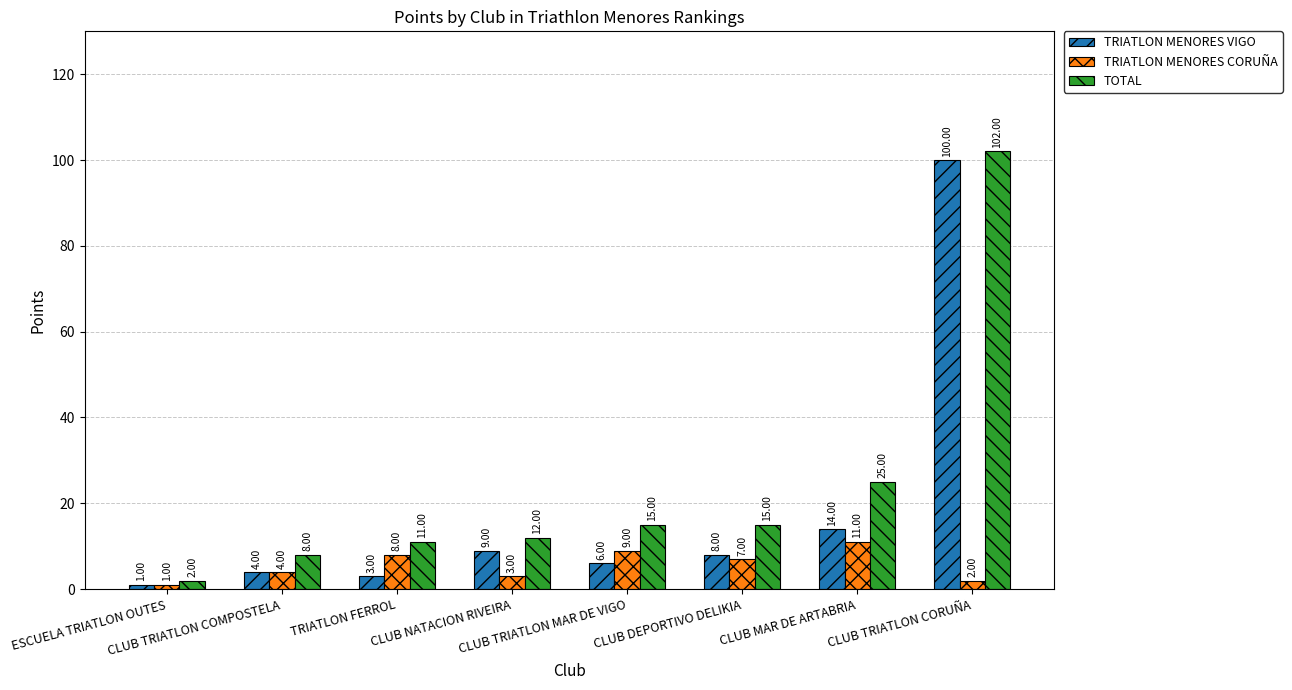

How many categories are shown in the chart?

8